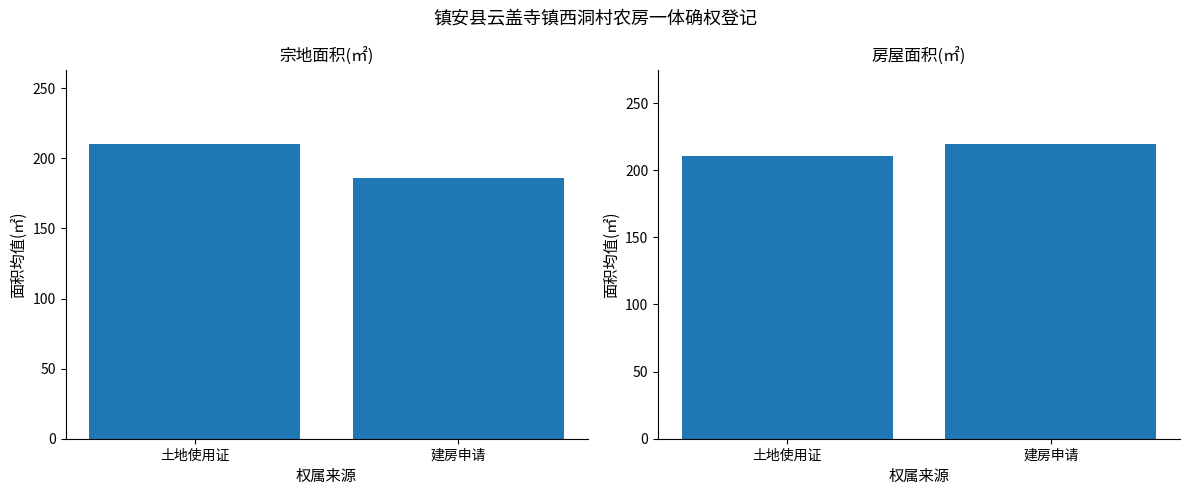

At how many categories does at least one series exceed 195?

2